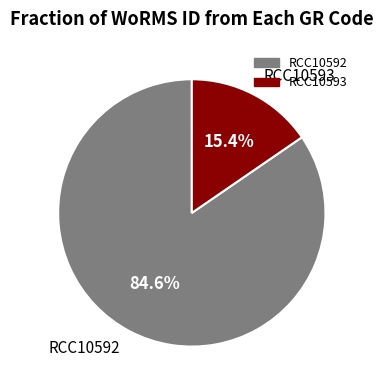

Which slice is the smallest?

RCC10593